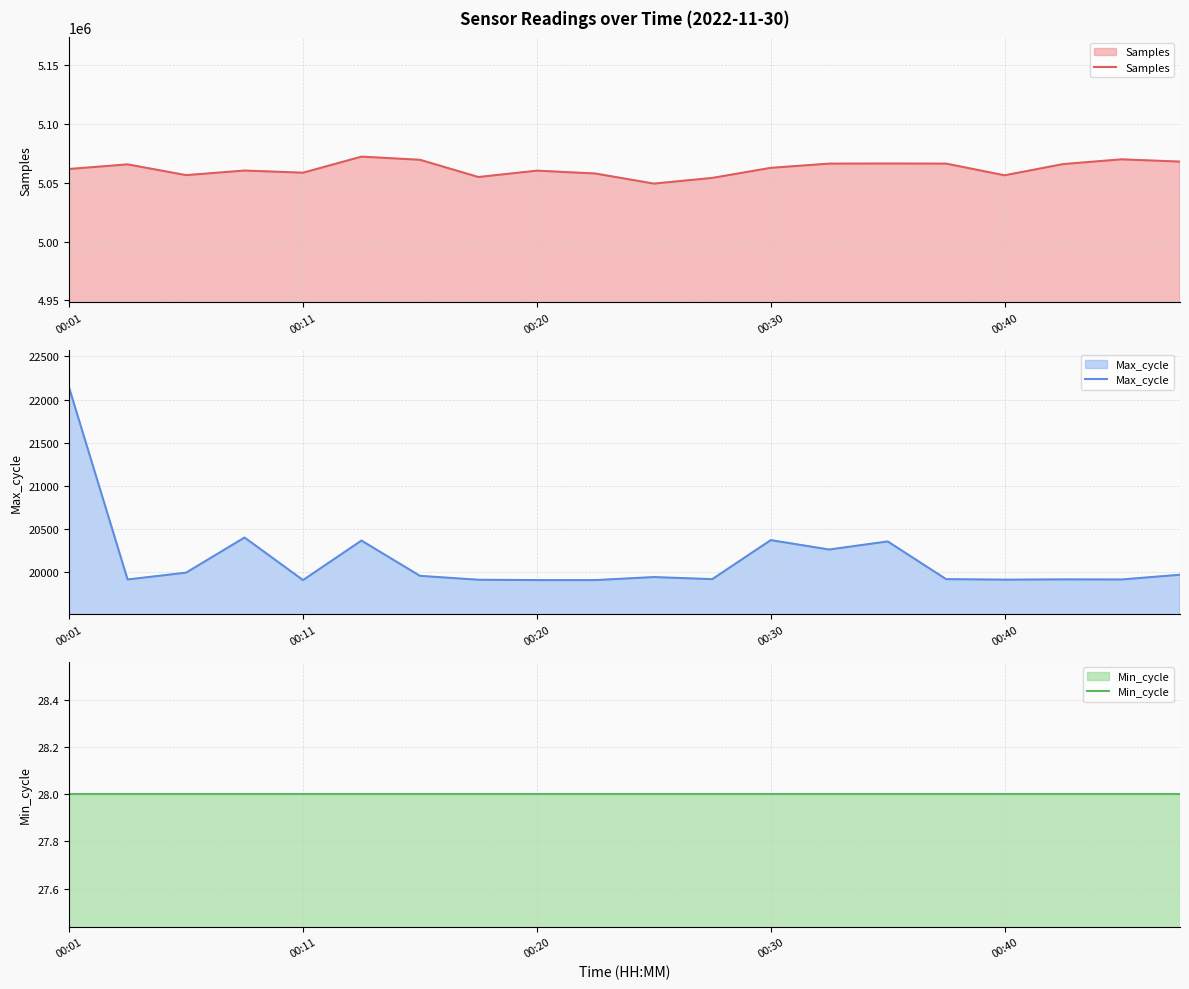

What is the value of the Samples point at the 2nd from the left?

5065756